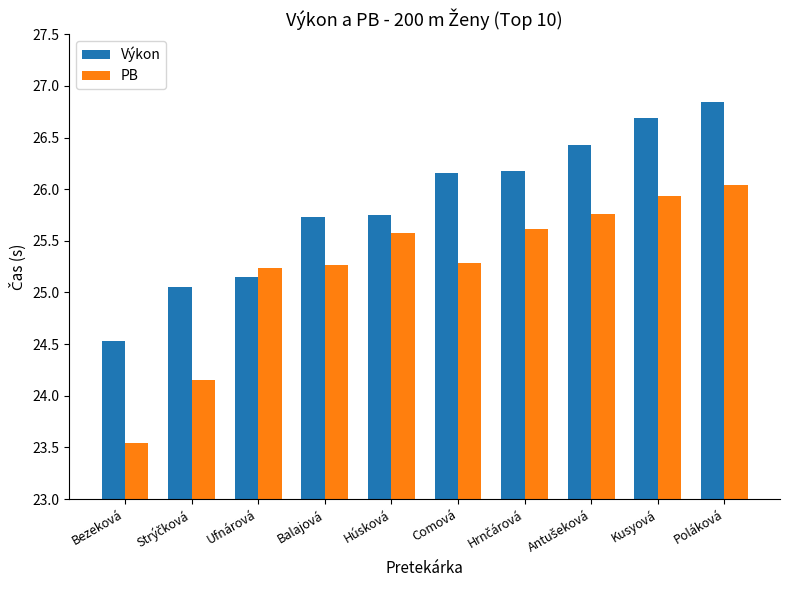

Which category has the lowest value in the PB series?

Bezeková